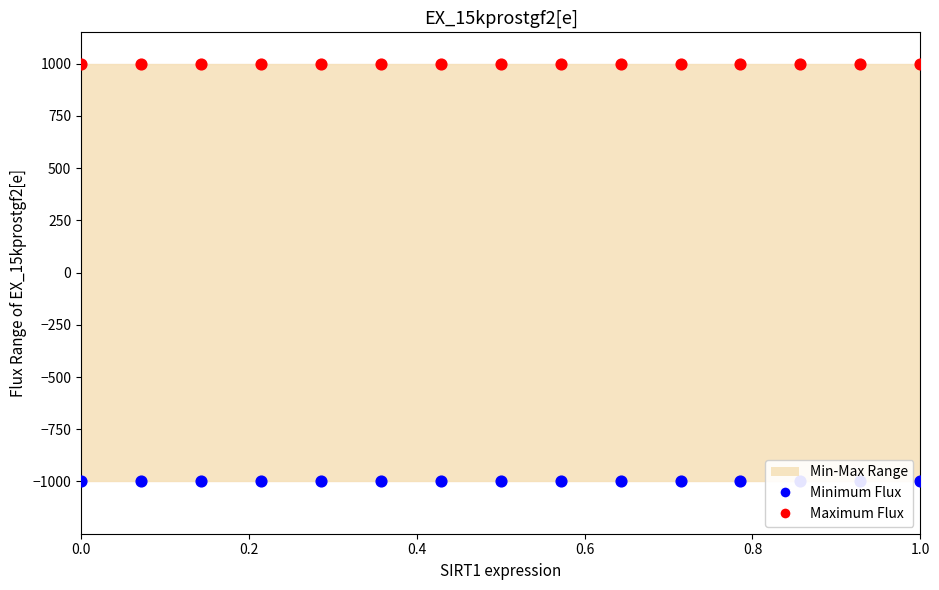

Is the value of Minimum Flux at 11 greater than the value of Maximum Flux at 7?

No